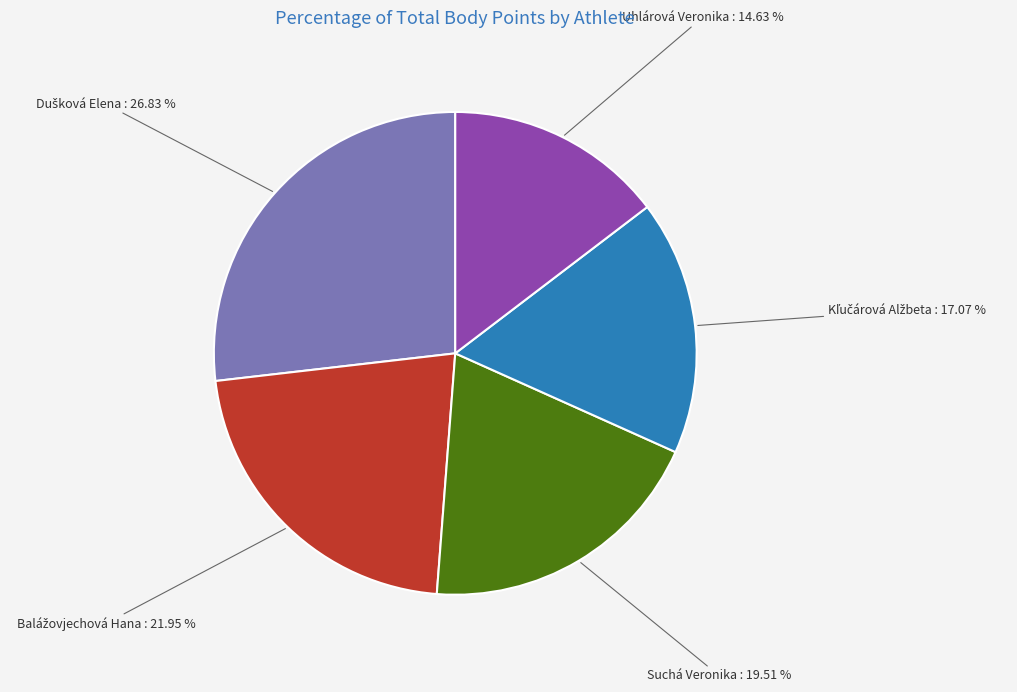

How many segments does this pie chart have?

5